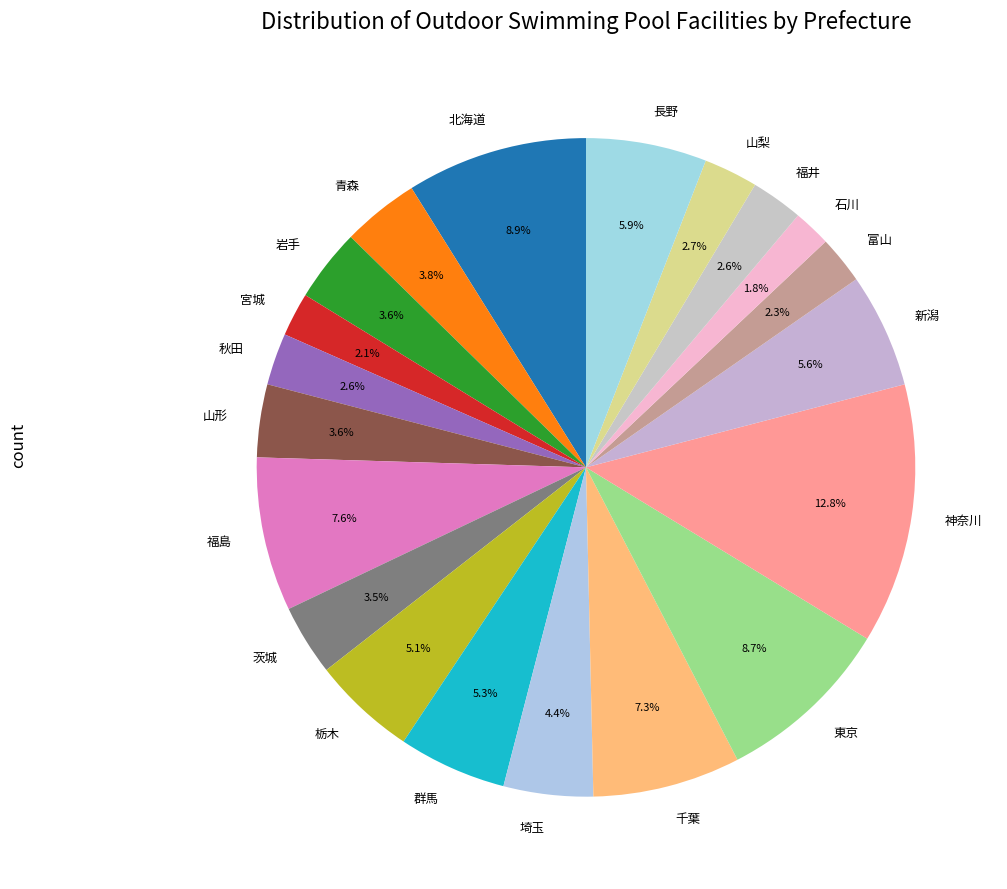

What is the ratio of the value at 富山 to the value at 秋田?

0.9